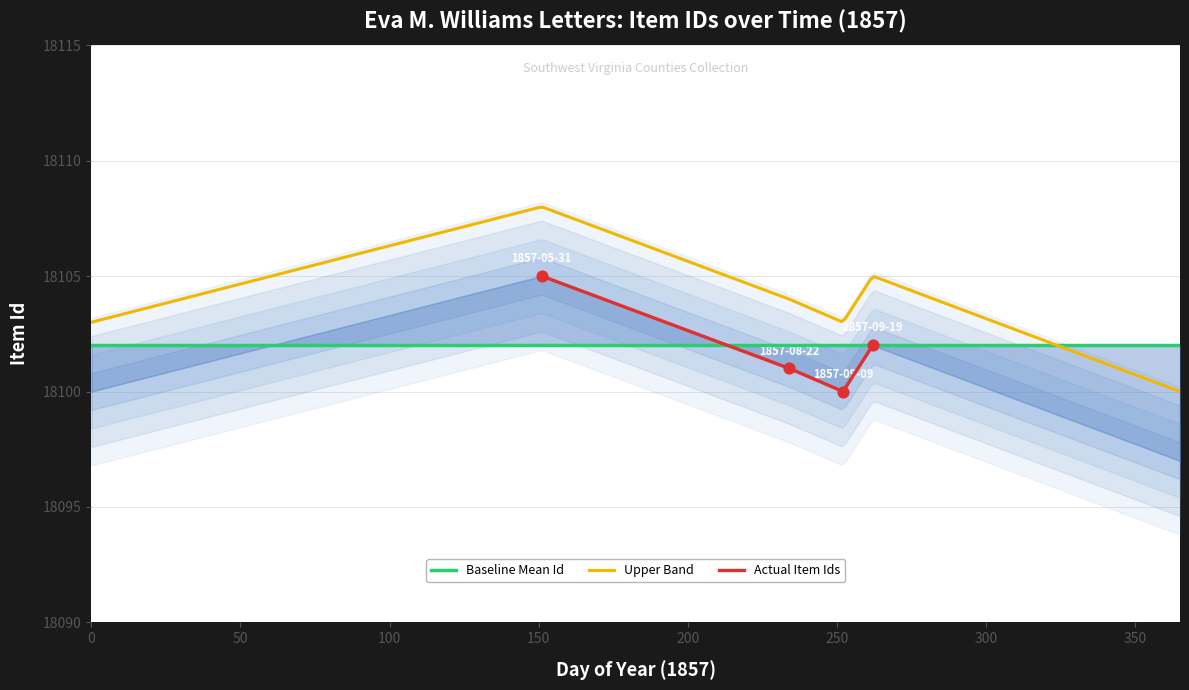

What is the ratio of the value at 1857-09-09 to the value at 1857-08-22?

1.0